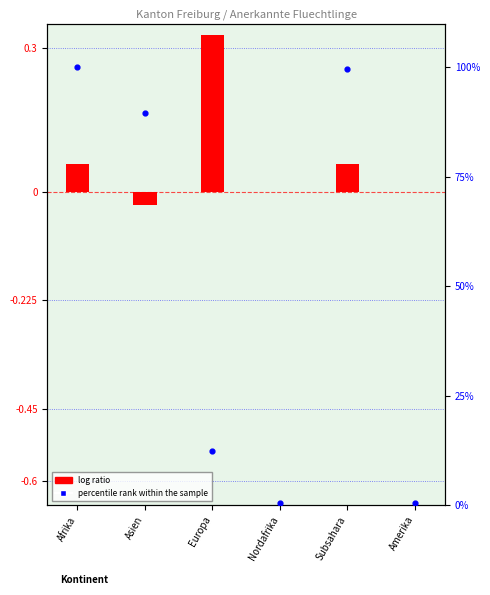

At which category is the sum across all series the highest?

Afrika